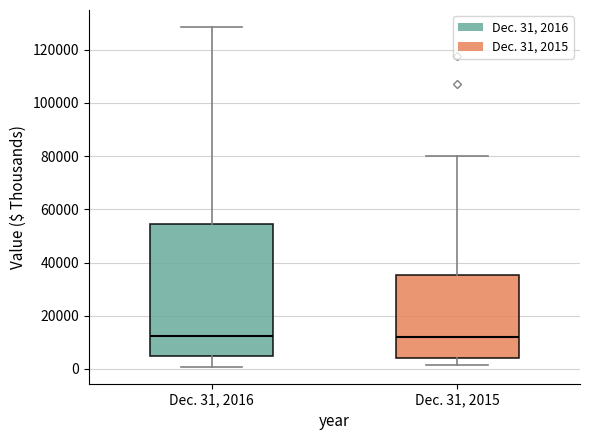

Where does the median line of the box for Dec. 31, 2016 sit on the y-axis? The values are not printed on the chart, so give them approximately, as read against the axis.

12000